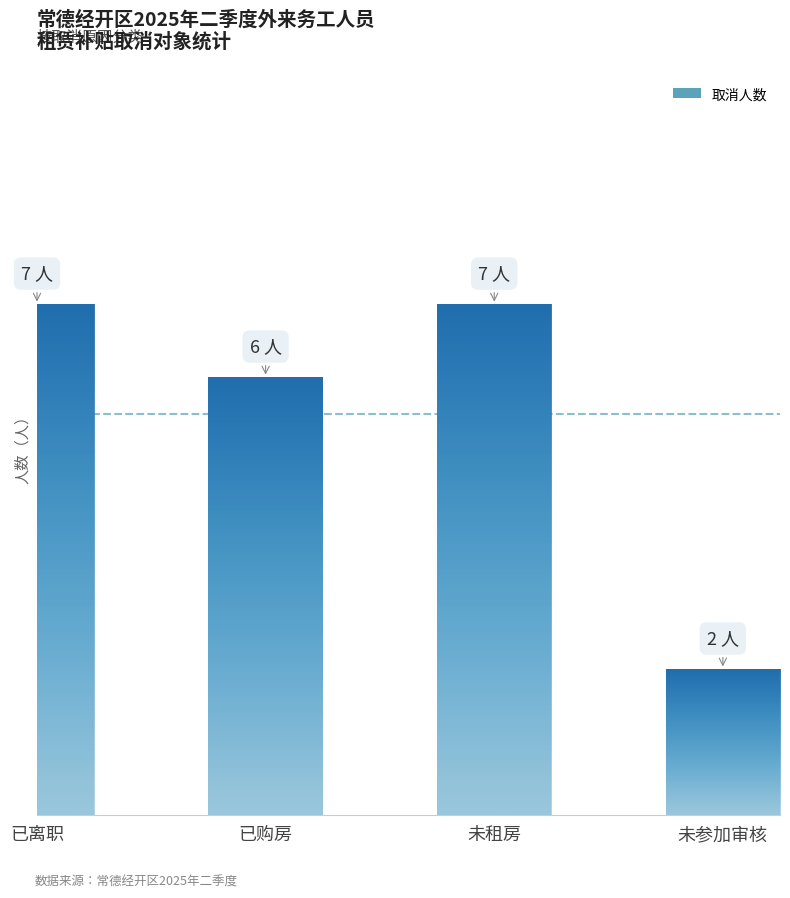

What is the label of the 4th bar from the left?

未参加审核